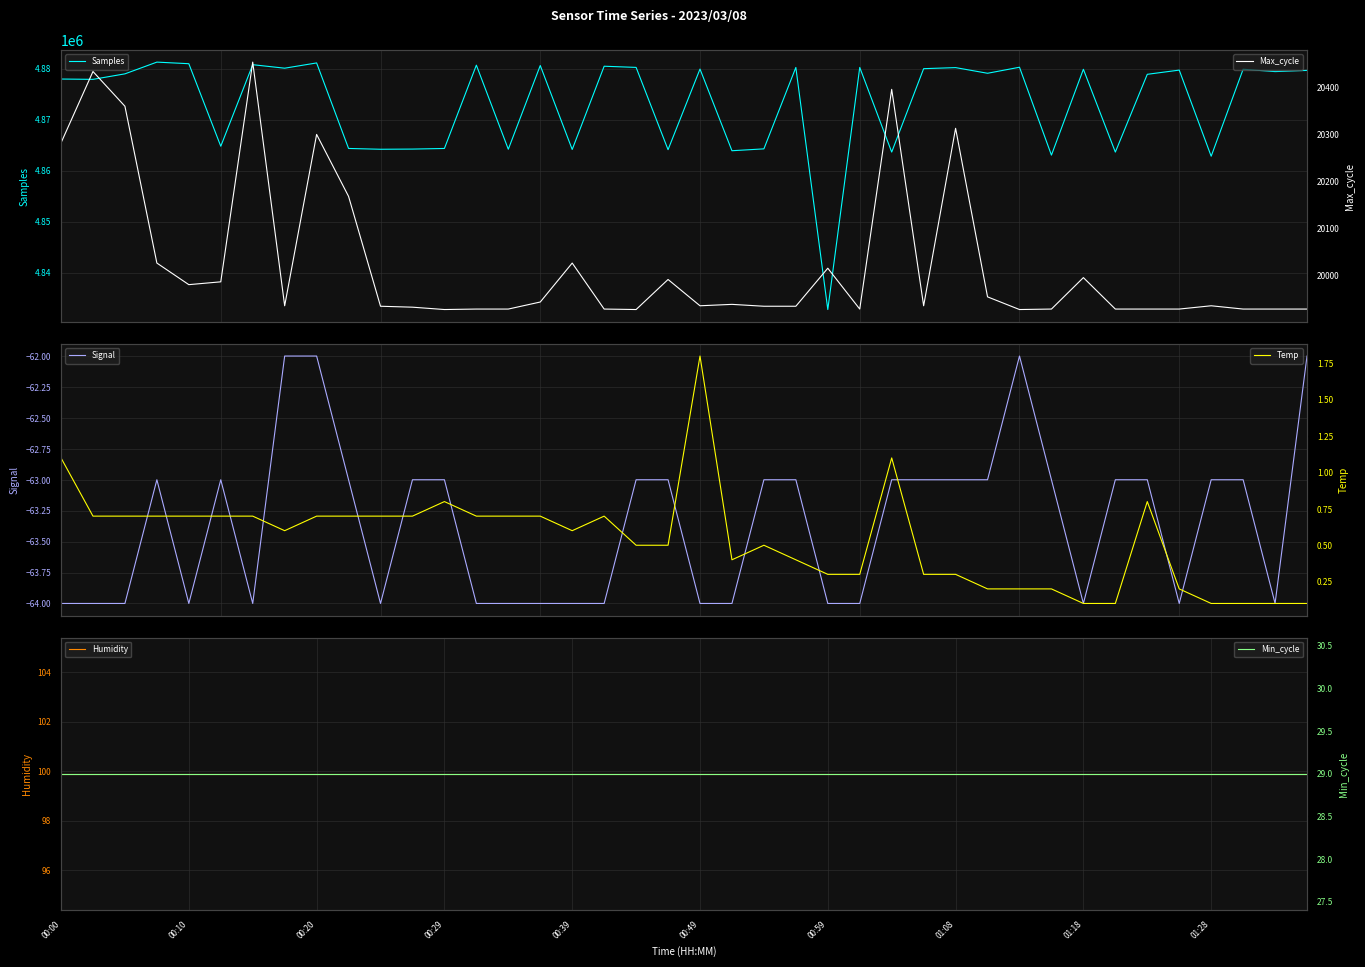

At how many categories does at least one series exceed 590839?

40